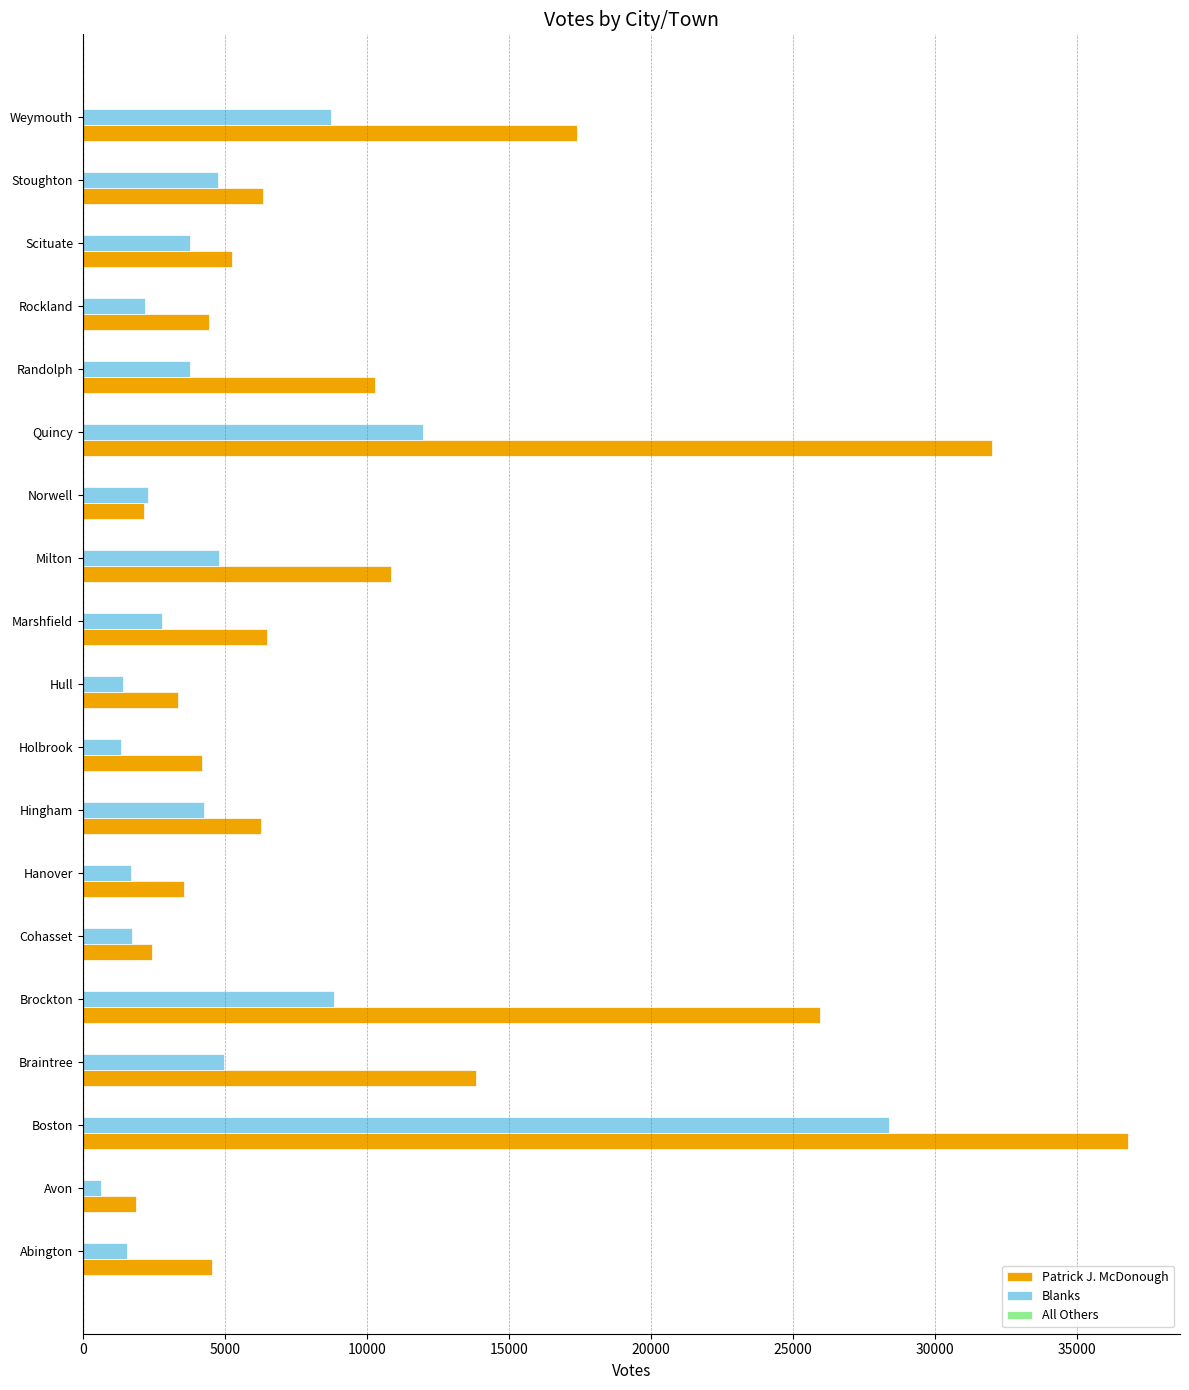

Which series changed the most between Braintree and Randolph?

Patrick J. McDonough